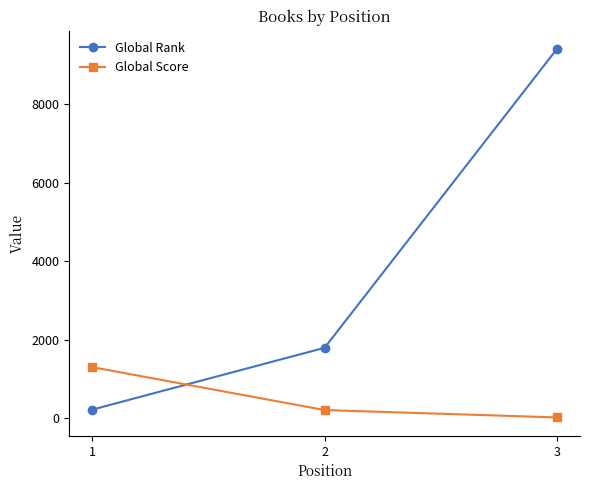

What is the average value of the Global Score series?

515